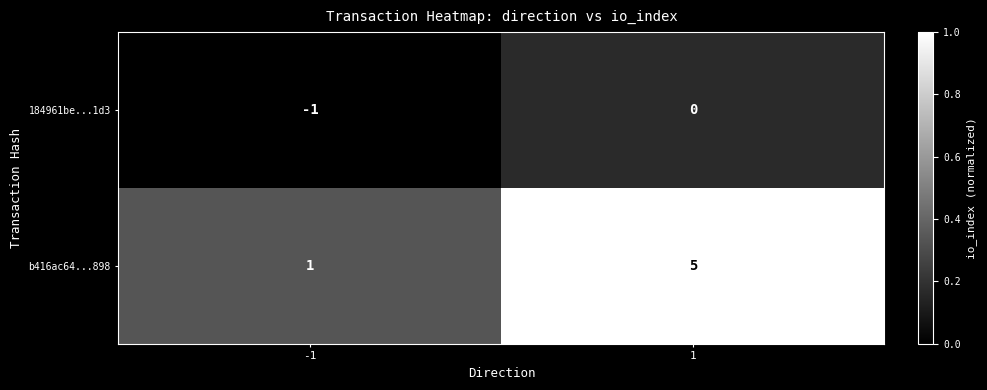

Which series has the largest total across all categories?

b416ac64...898